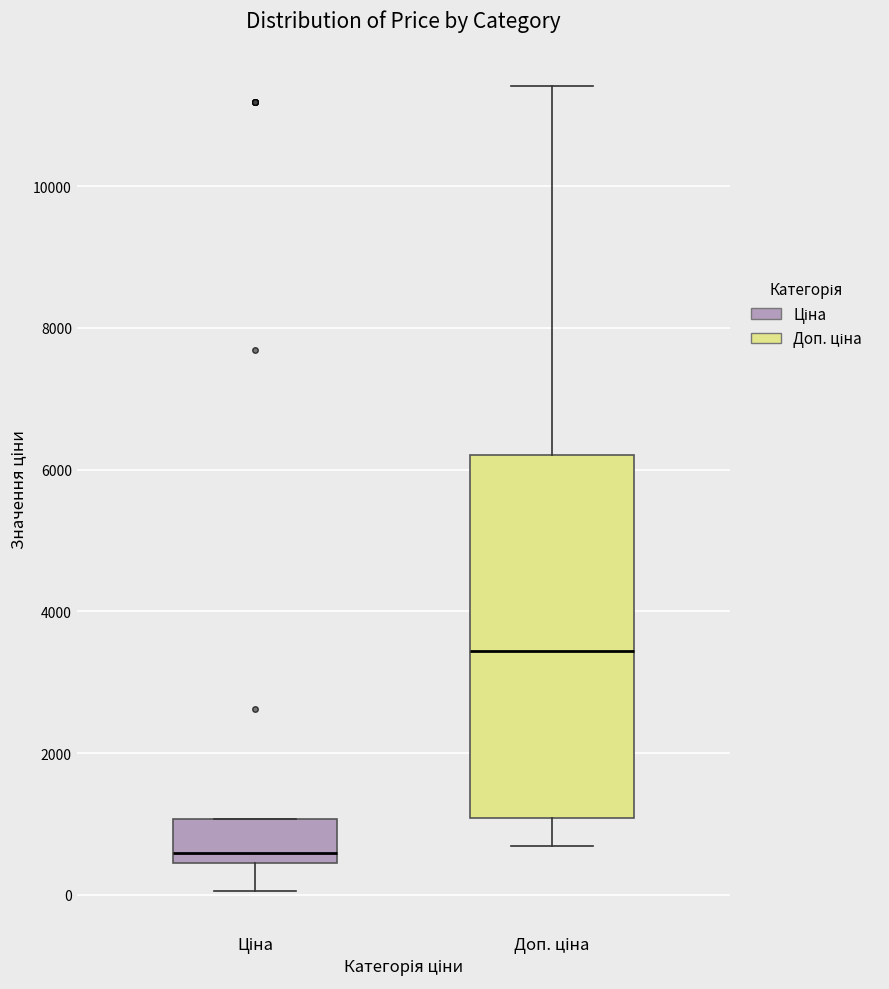

Which box's median line is the lowest?

Ціна